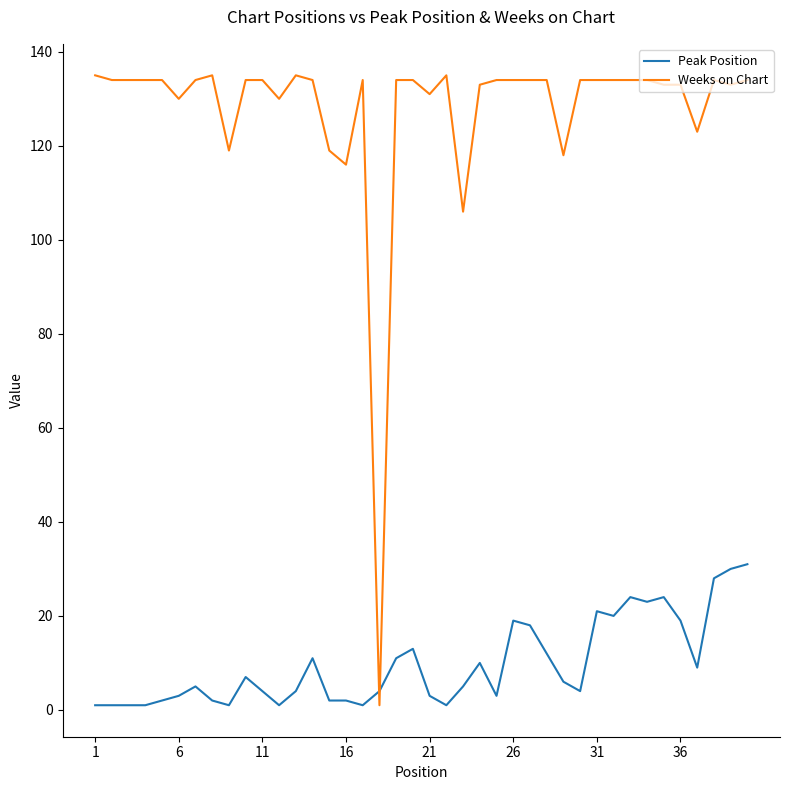

Which series ends up on top after the final intersection of Peak Position and Weeks on Chart?

Weeks on Chart